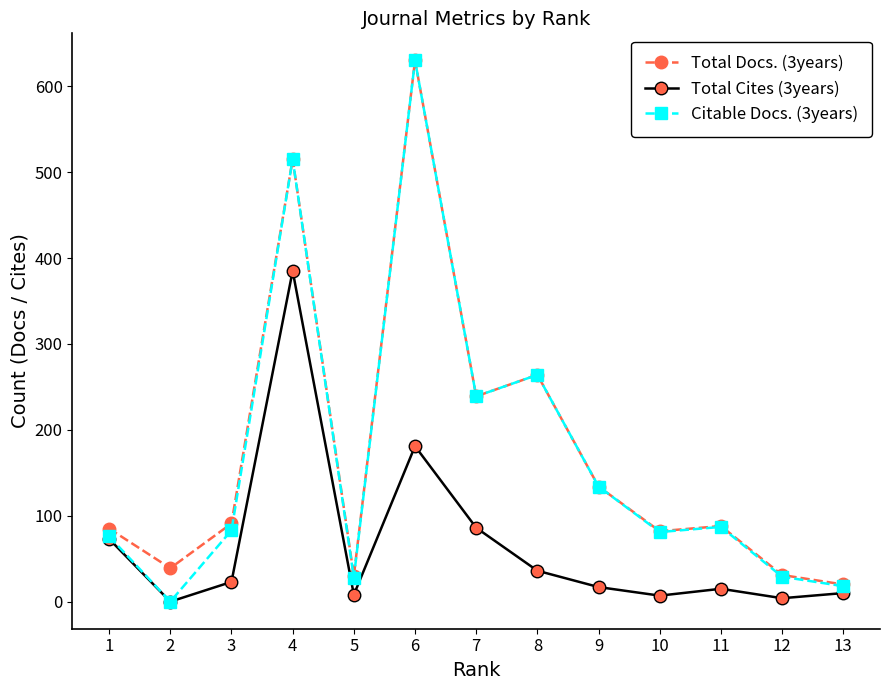

Where is the first local minimum for Citable Docs. (3years)?

2